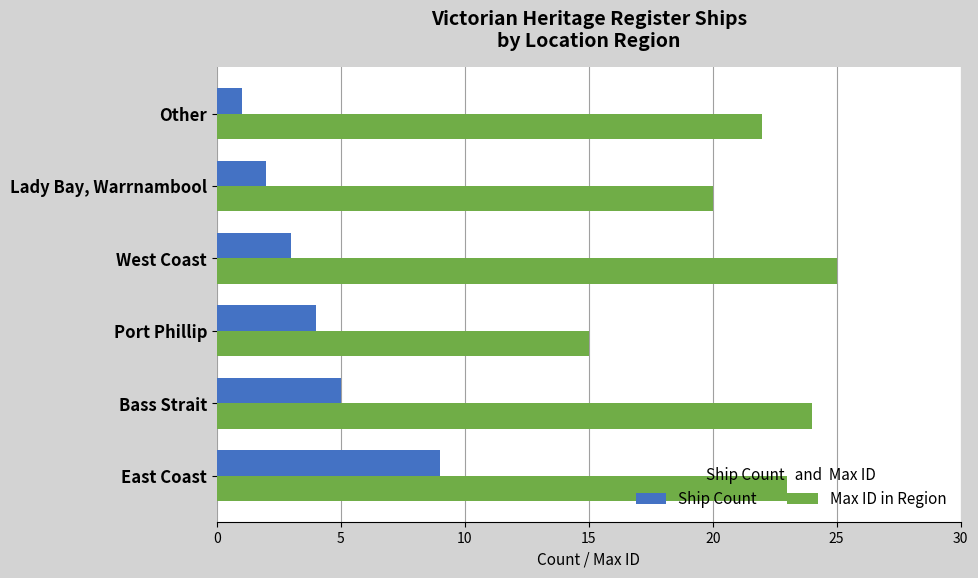

How many series are shown in this chart?

2